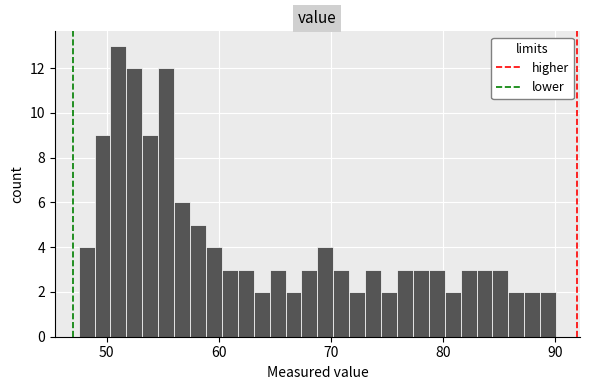

Around what value on the x-axis is the tallest bar? Give the approximate position of its centre, as read against the axis.

51